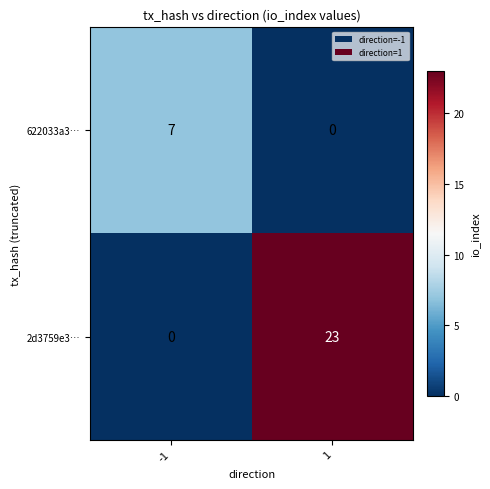

Reading right to left, what are all the values shown in this chart?

622033a3…: 0	7
2d3759e3…: 23	0